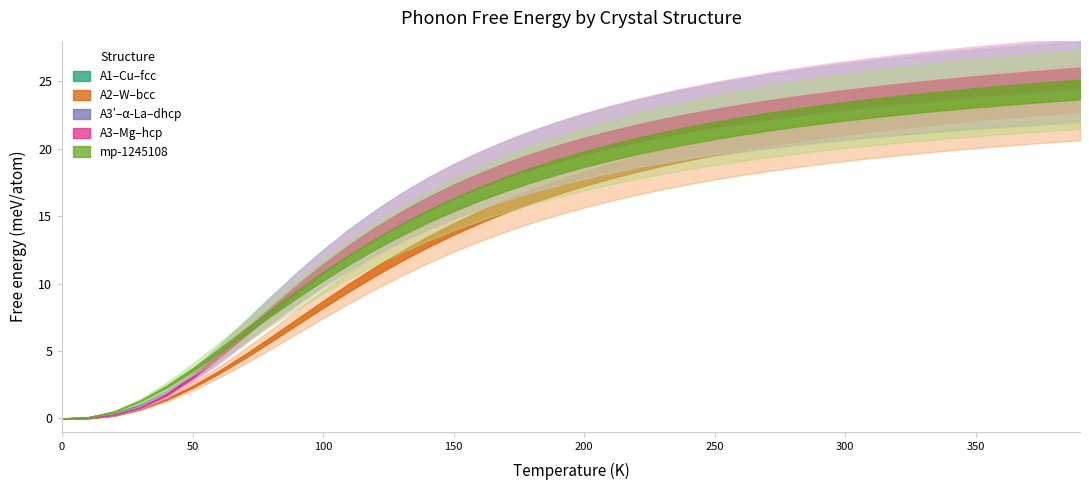

True or false: A3'--alpha-La--dhcp has more than 0 points higher than both neighbors.

False